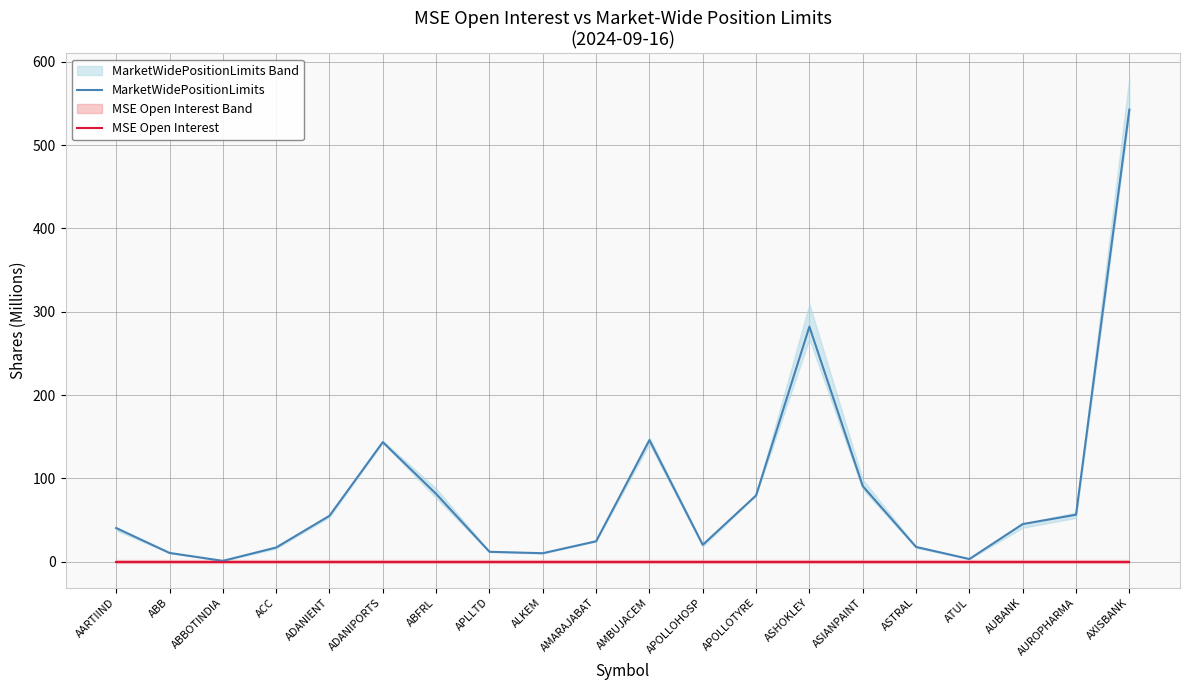

Reading left to right, list all the values displayed in this chart.

MarketWidePositionLimits: 40.5	10.6	1.1	17.1	55.2	143.6	81.5	11.9	10.3	24.6	146.0	20.3	79.6	282.2	90.8	17.8	3.3	45.2	56.4	542.6
MSE Open Interest: 0.0	0.0	0.0	0.0	0.0	0.0	0.0	0.0	0.0	0.0	0.0	0.0	0.0	0.0	0.0	0.0	0.0	0.0	0.0	0.0